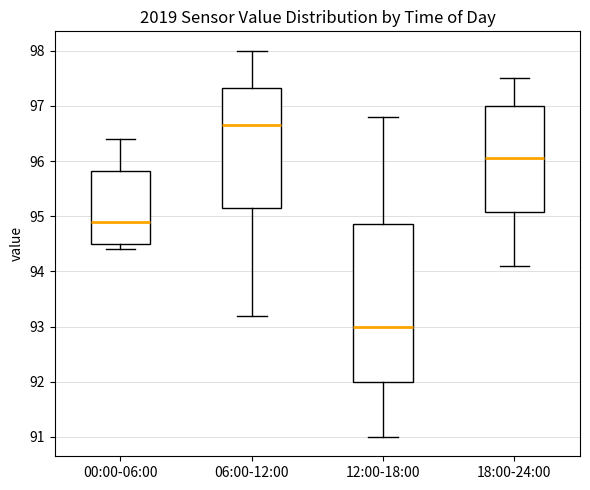

Reading left to right, transcribe this box plot: for each box, give where its median line is, the range the box spans, and where its two whiskers end, as read against the y-axis. The values are not printed on the chart, so give them approximately, as read against the axis.

00:00-06:00: median 94.9, box 94.5 to 95.8, whiskers 94.4 to 96.4
06:00-12:00: median 96.7, box 95.2 to 97.3, whiskers 93.2 to 98.0
12:00-18:00: median 93.0, box 92.0 to 94.9, whiskers 91.0 to 96.8
18:00-24:00: median 96.1, box 95.1 to 97.0, whiskers 94.1 to 97.5